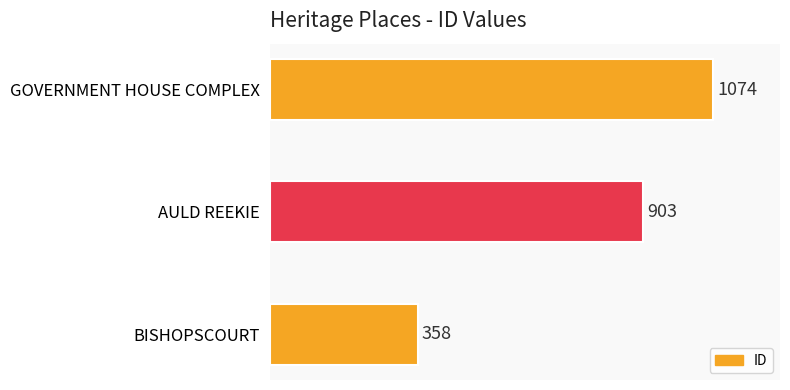

Reading bottom to top, transcribe all the data shown in this chart.

BISHOPSCOURT=358	AULD REEKIE=903	GOVERNMENT HOUSE COMPLEX=1074